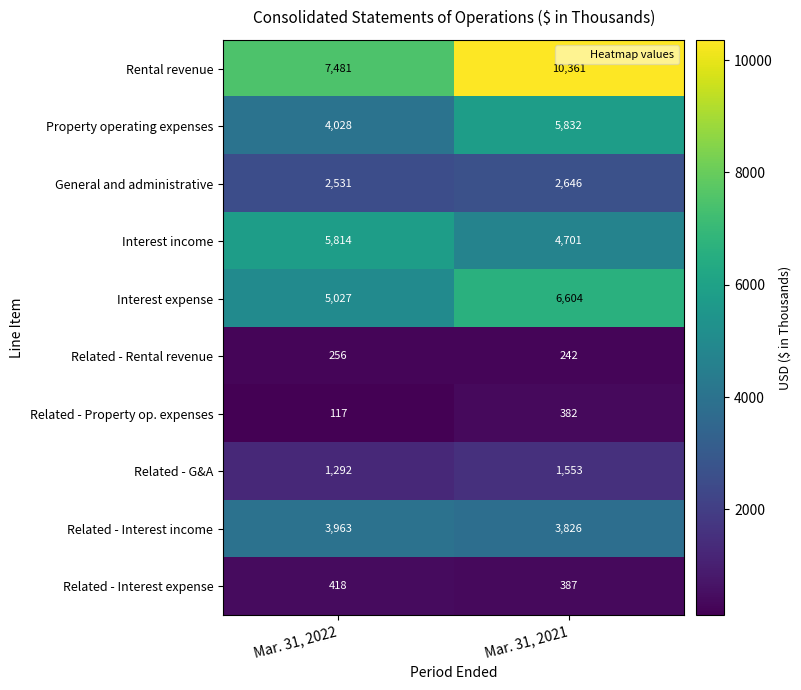

The value of Related - Interest expense at Mar. 31, 2022 is 418. True or false?

True